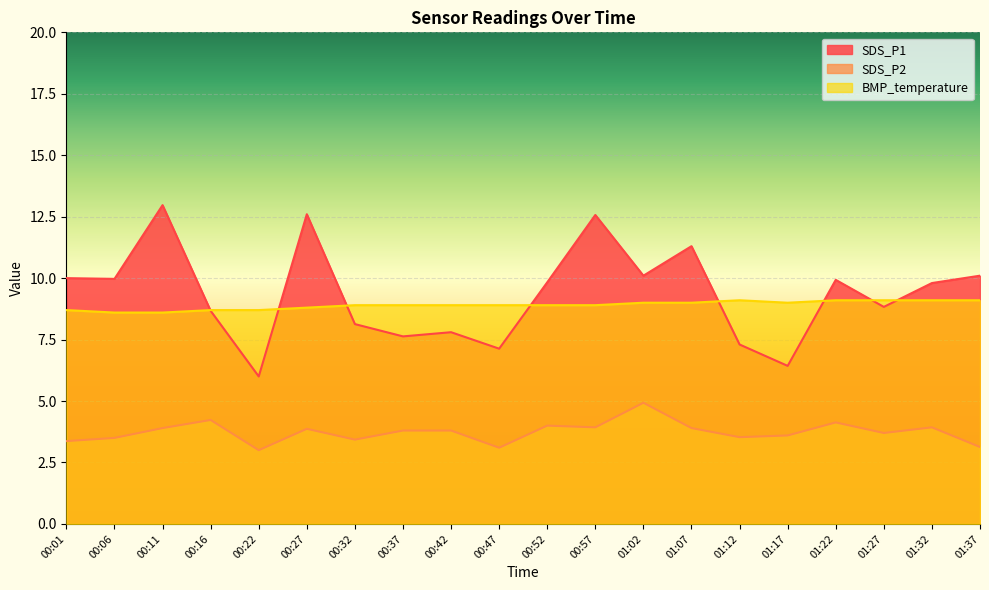

How many interior local valleys does the BMP_temperature series have?

1